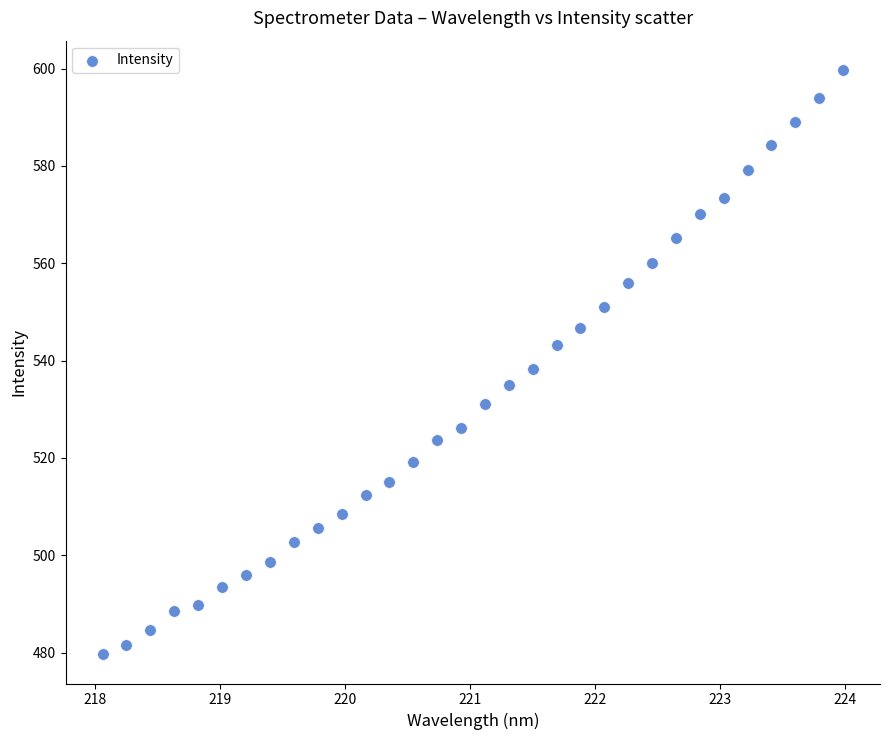

What is the range of X values (max minus min)?

5.9